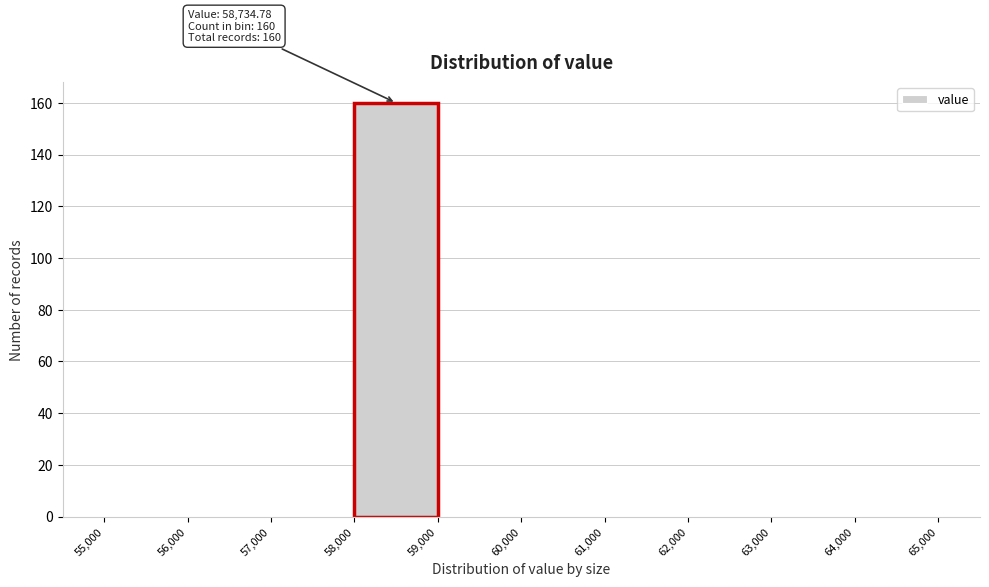

Over which range of the x-axis is the bar tallest?

58,000 to 59,000